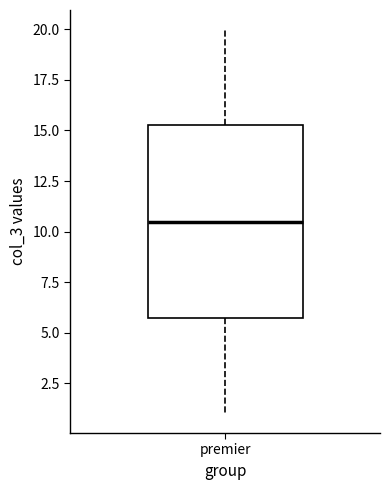

Where does the upper whisker of the box for premier end on the y-axis? The values are not printed on the chart, so give them approximately, as read against the axis.

20.0